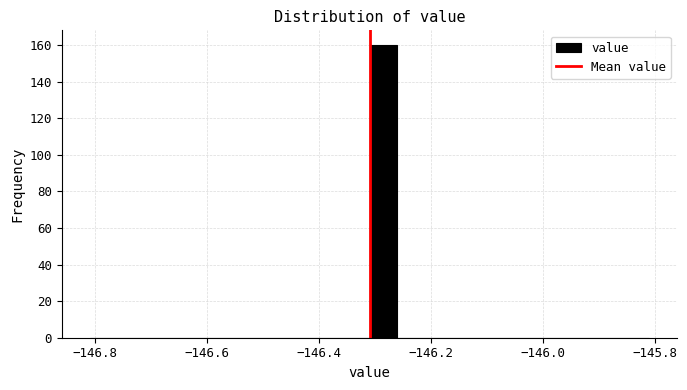

Read against the x-axis, roughly where is the centre of the tallest bar?

-146.28